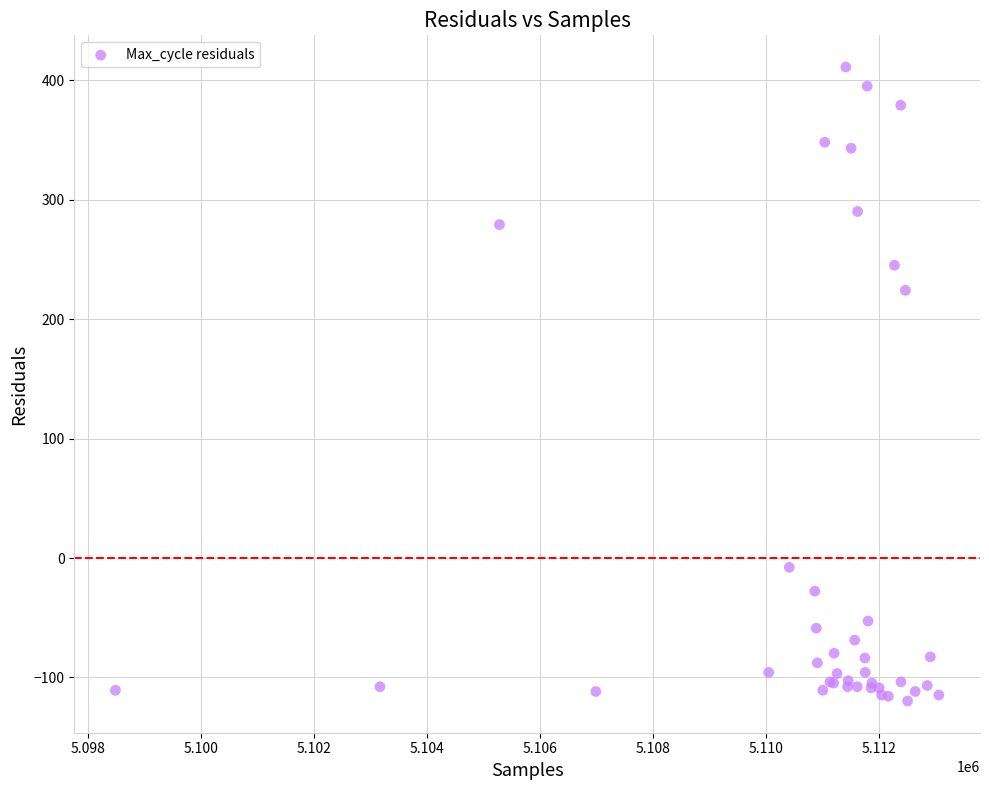

What Y value in the scatter plot is closest to 145?

224.2